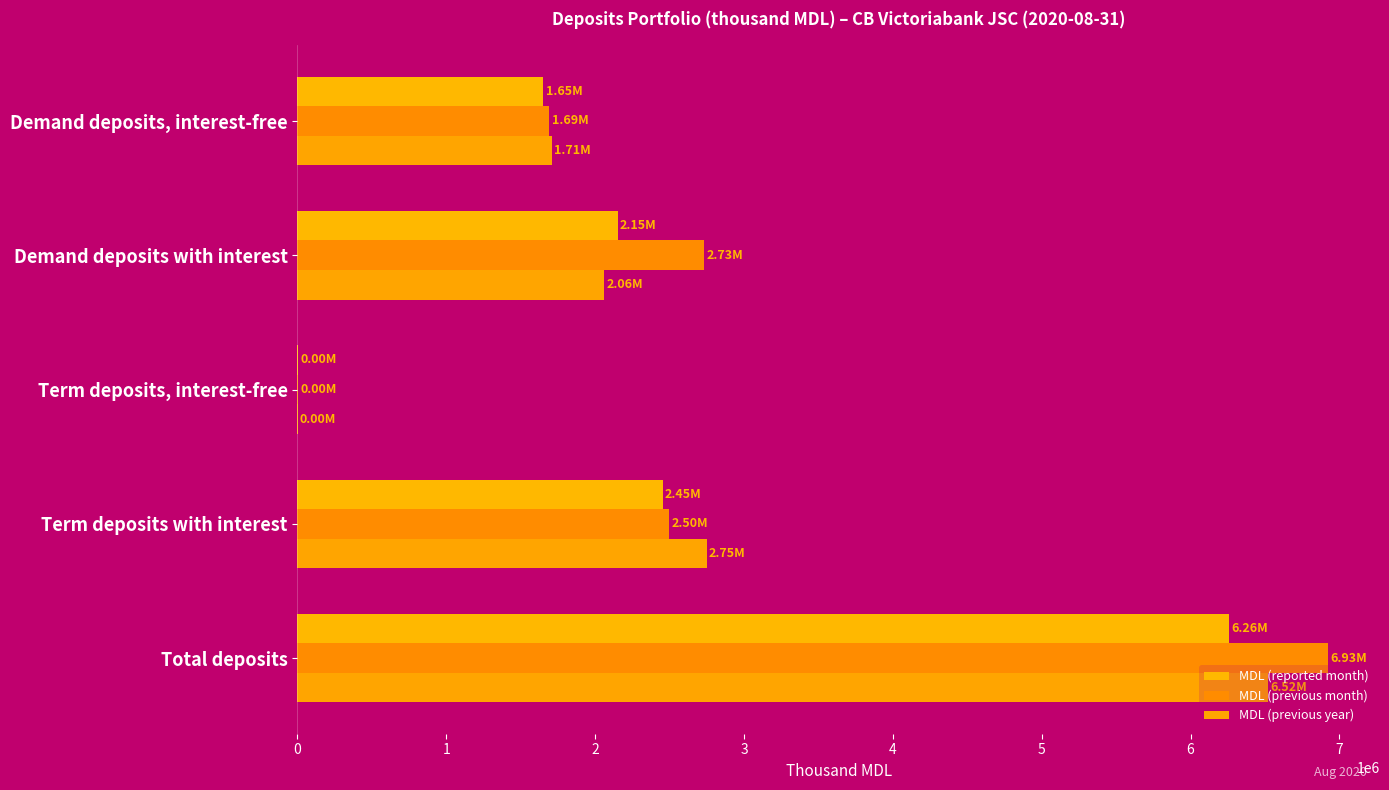

How many data points in MDL (reported month) are above 2151666?

3